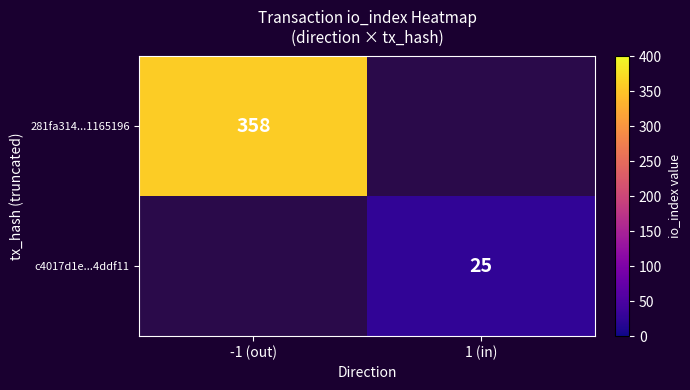

What is the maximum value shown in the chart?

358.0